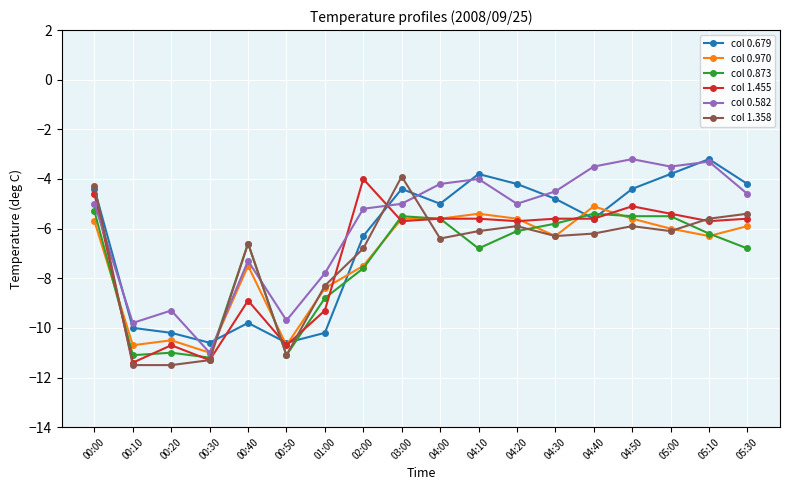

Where is the first local minimum for col 1.455?

00:10